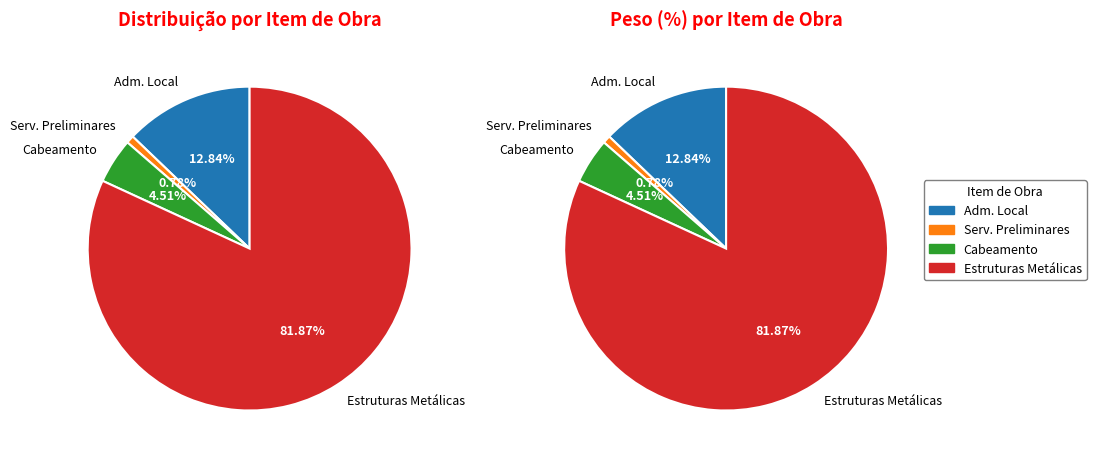

How many slices are in this pie chart?

4